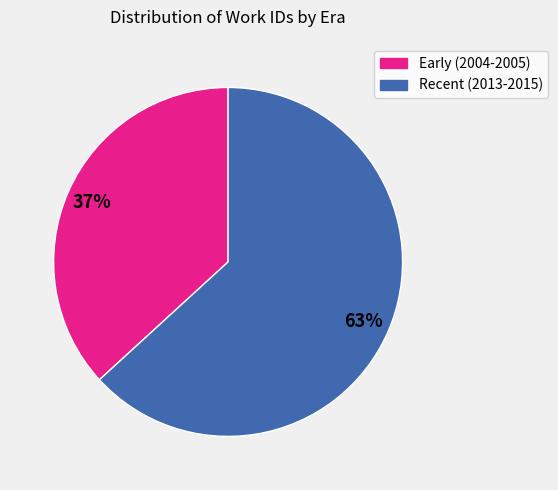

Is there a majority slice in this chart?

Yes